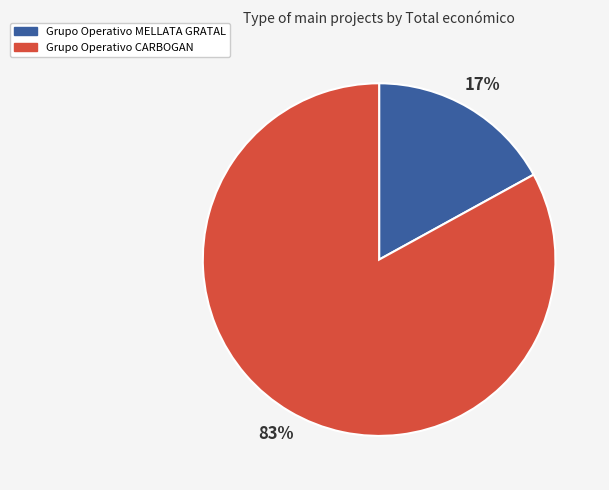

To the nearest percent, what is the combined percentage of Grupo Operativo CARBOGAN and Grupo Operativo MELLATA GRATAL?

100%